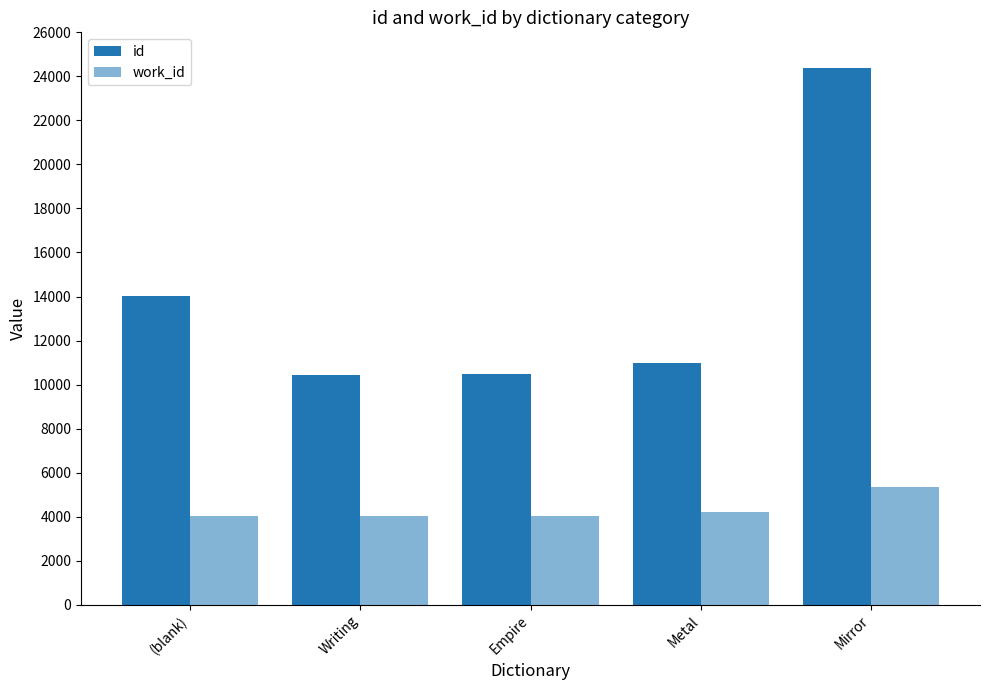

How many series are shown in this chart?

2